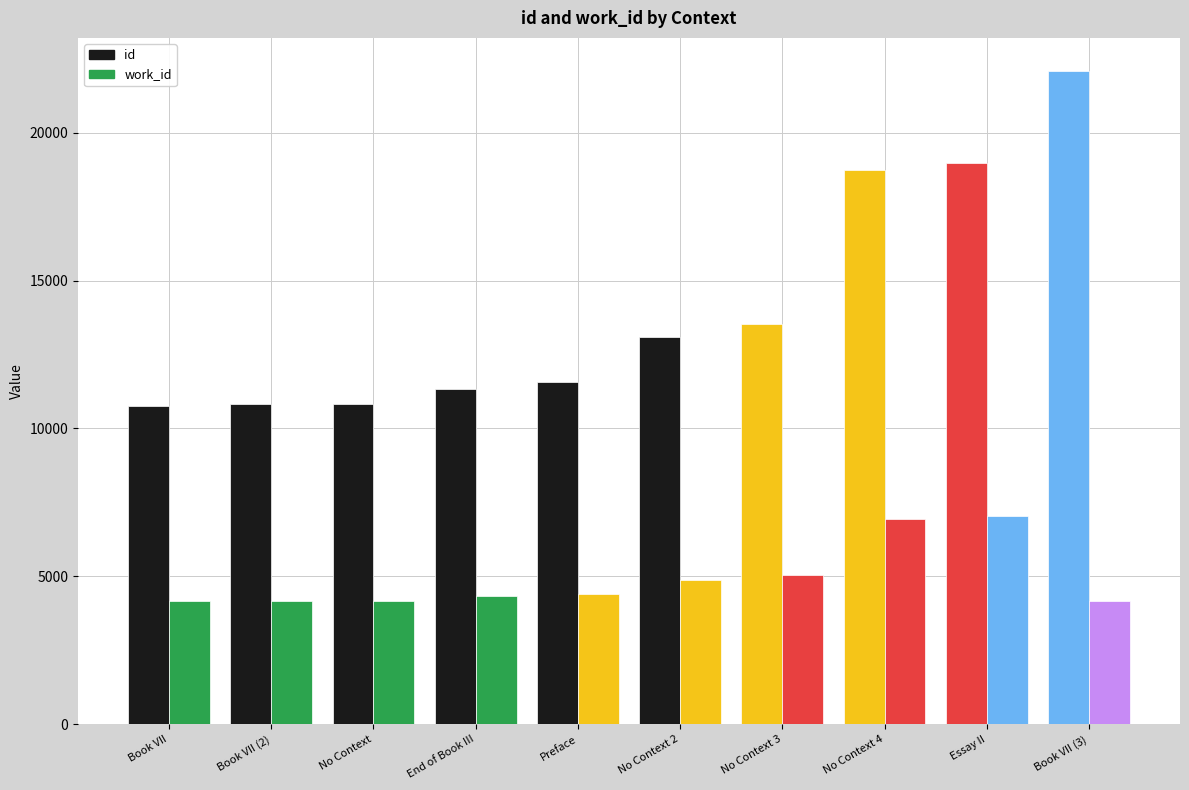

What is the approximate value of work_id at Preface?

4389